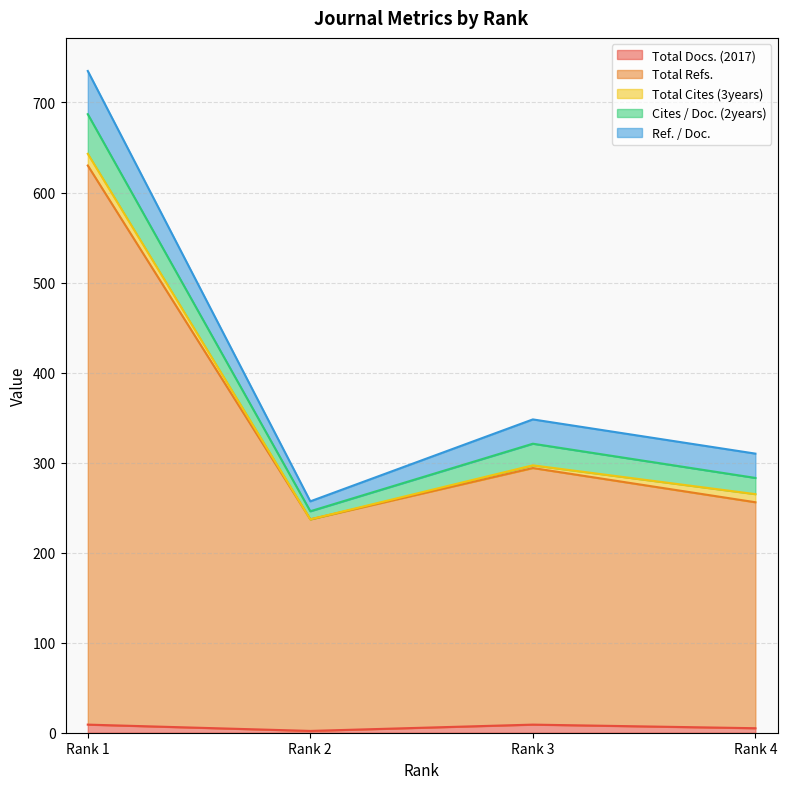

What is the average value of the Ref. / Doc. series?

28